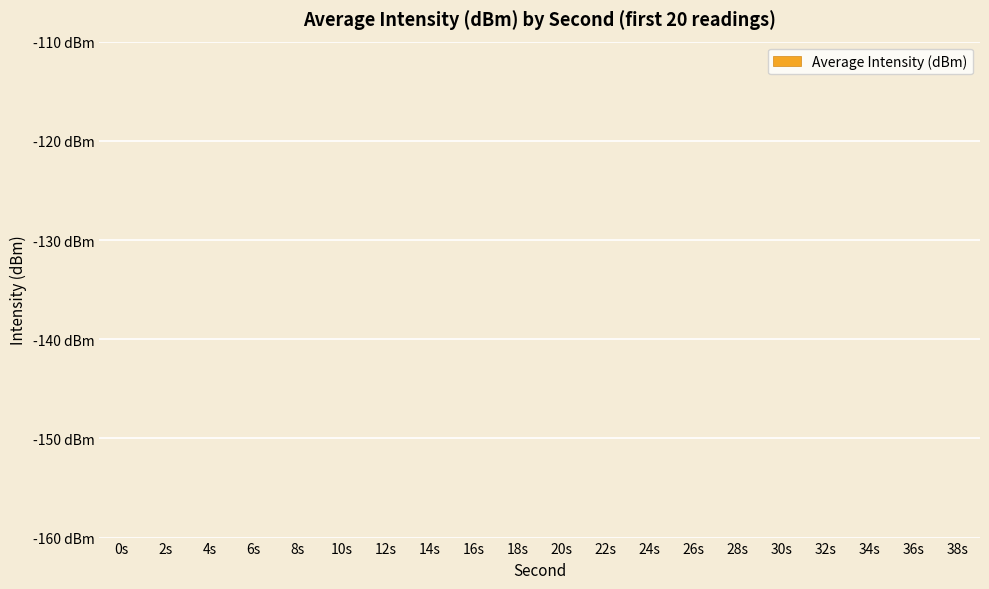

True or false: the data shows -203.3 at 30s.

False